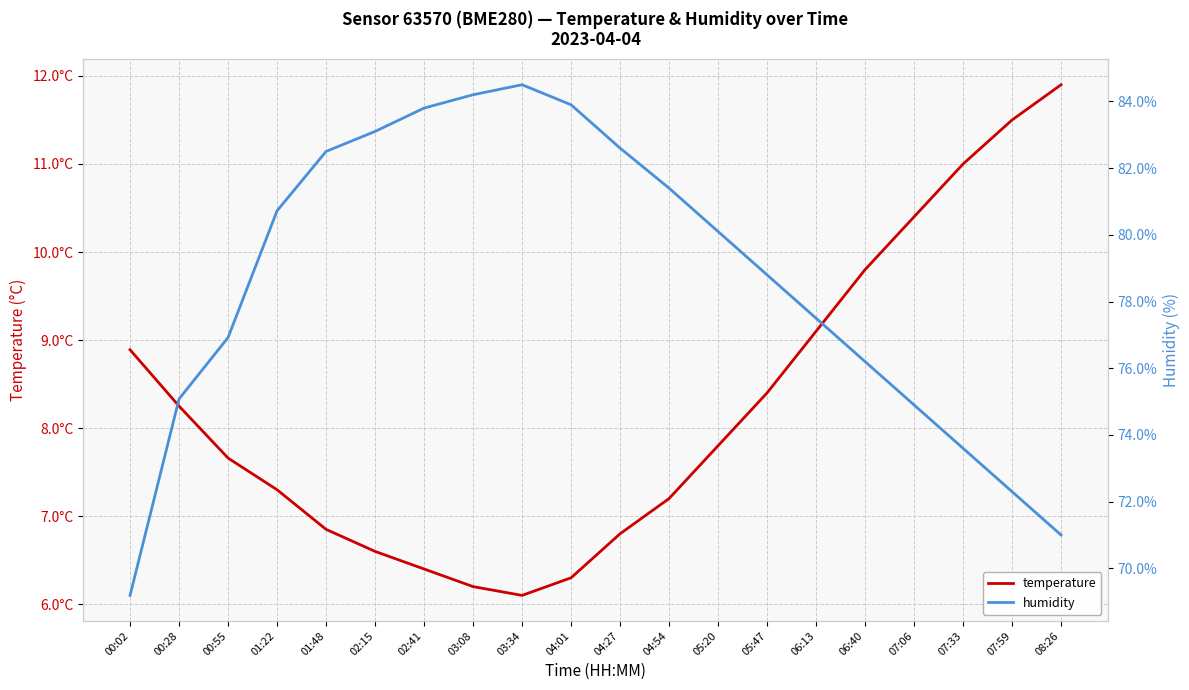

Between 02:41 and 04:27, which is larger?

04:27